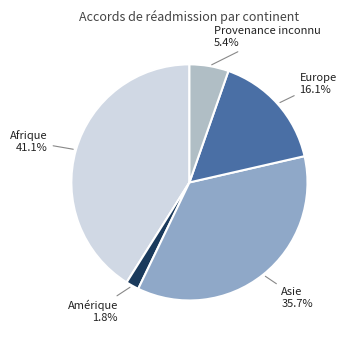

Do Afrique and Europe together represent more than half of the pie?

Yes